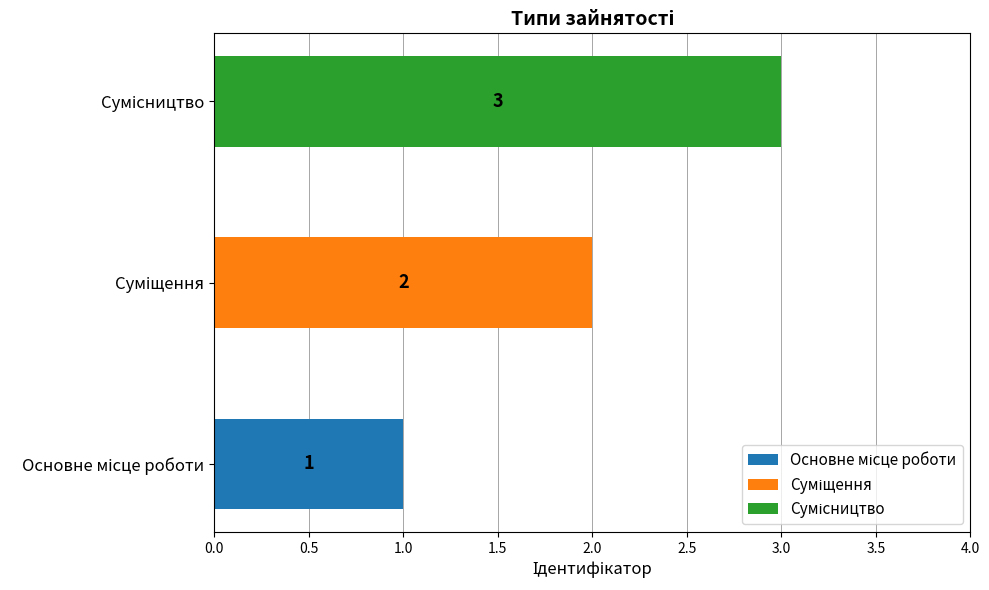

At which label is the value closest to 2?

Суміщення